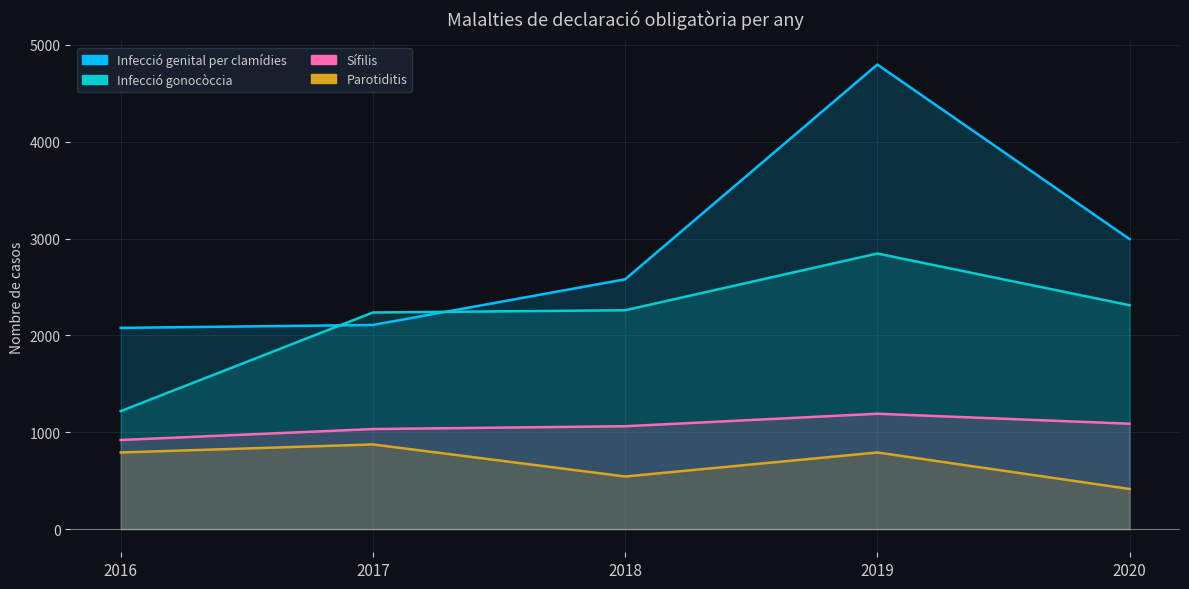

Reading right to left, extract all data points from this chart.

Infecció genital per clamídies: 2995	4798	2580	2108	2078
Infecció gonocòccia: 2312	2846	2260	2237	1218
Sífilis: 1088	1191	1062	1033	920
Parotiditis: 414	791	543	874	791